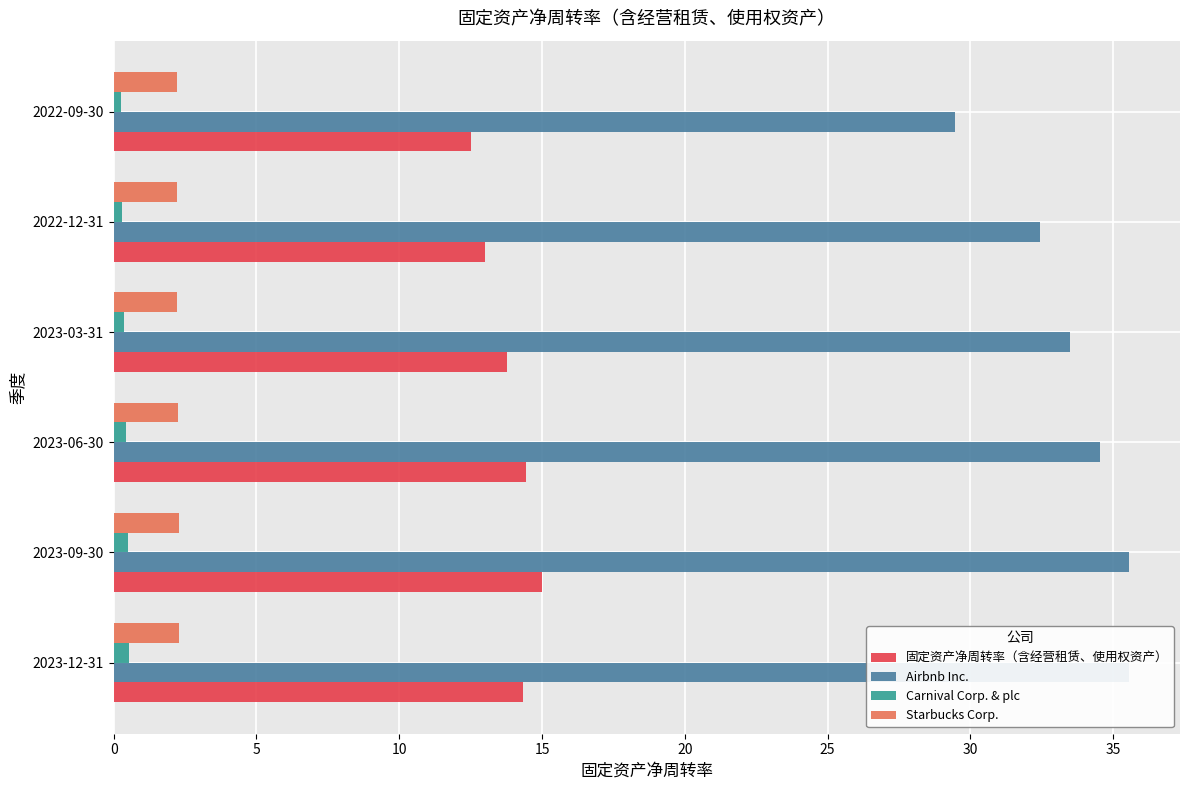

True or false: 固定资产净周转率（含经营租赁、使用权资产） has a value of 15.0 at 2023-09-30.

True